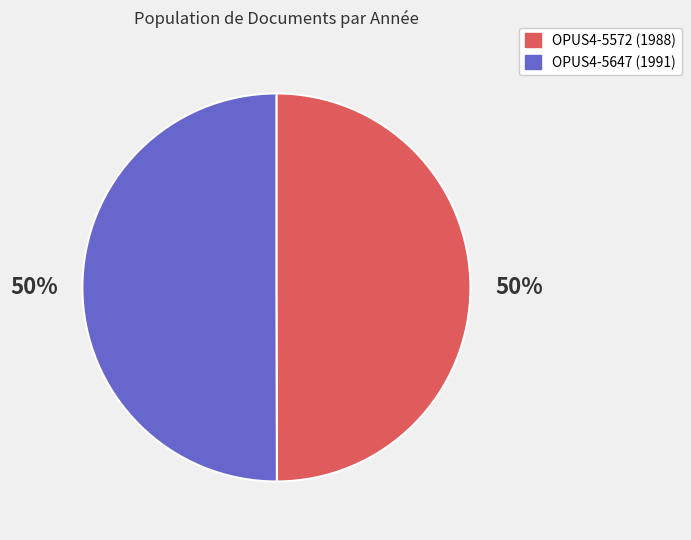

What is the ratio of the value at OPUS4-5647 to the value at OPUS4-5572?

1.0